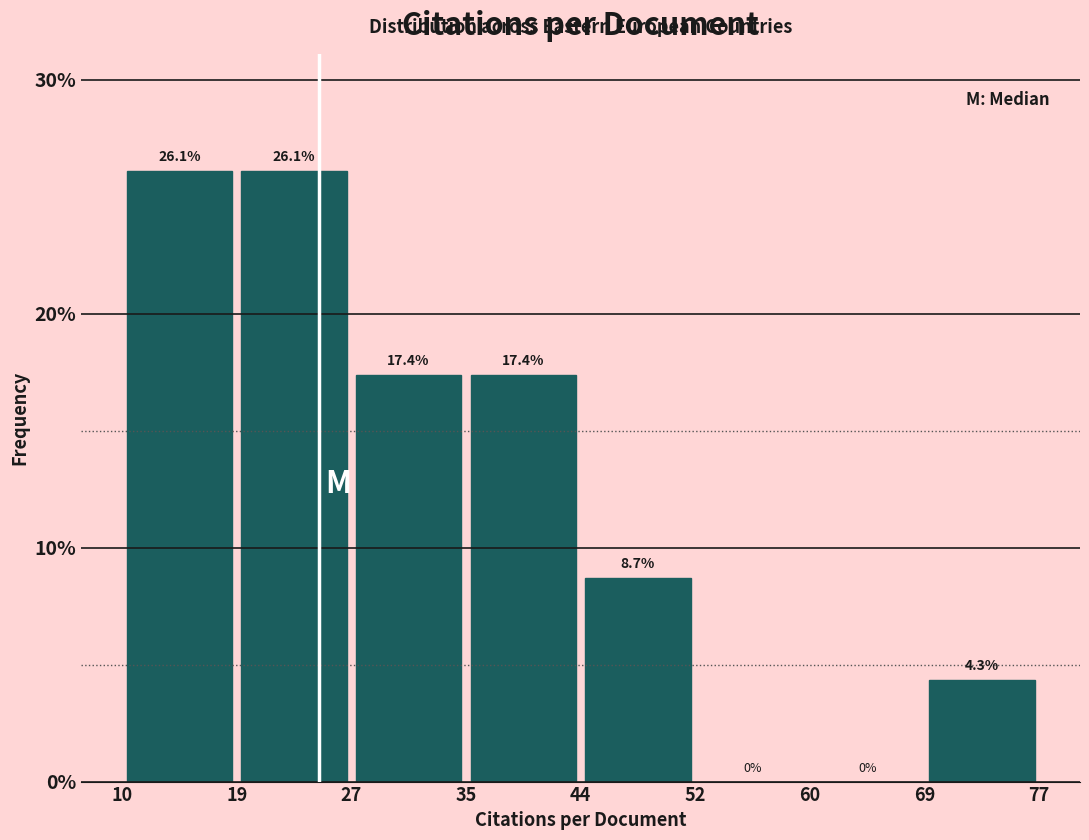

Reading left to right, list every bar in this chart as the range it spans on the x-axis followed by its height.

10 to 19: 26.1
19 to 27: 26.1
27 to 35: 17.4
35 to 44: 17.4
44 to 52: 8.7
52 to 60: 0.0
60 to 69: 0.0
69 to 77: 4.3